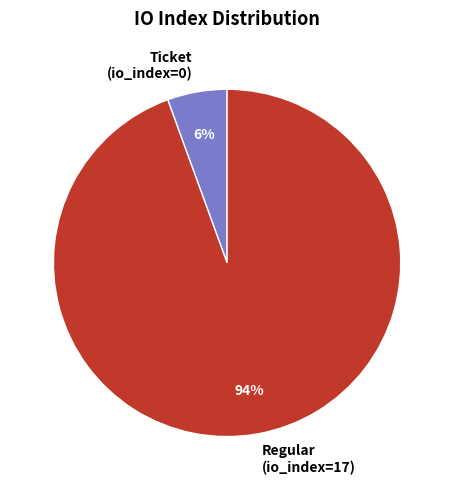

To the nearest percent, what portion does Regular (io_index=17) represent?

94%